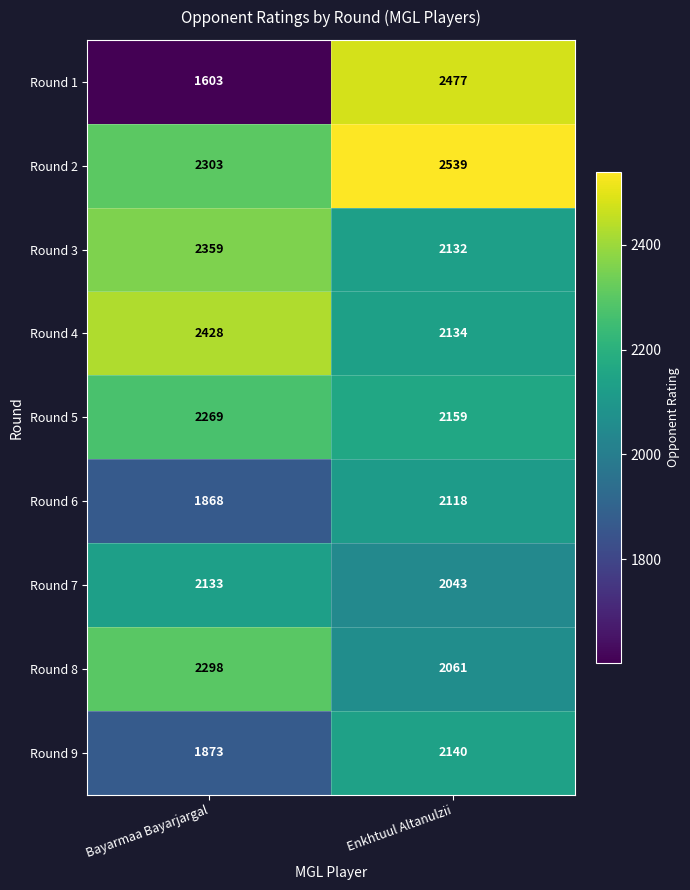

Rank the series at Enkhtuul Altanulzii from lowest to highest value.

Round 7, Round 8, Round 6, Round 3, Round 4, Round 9, Round 5, Round 1, Round 2